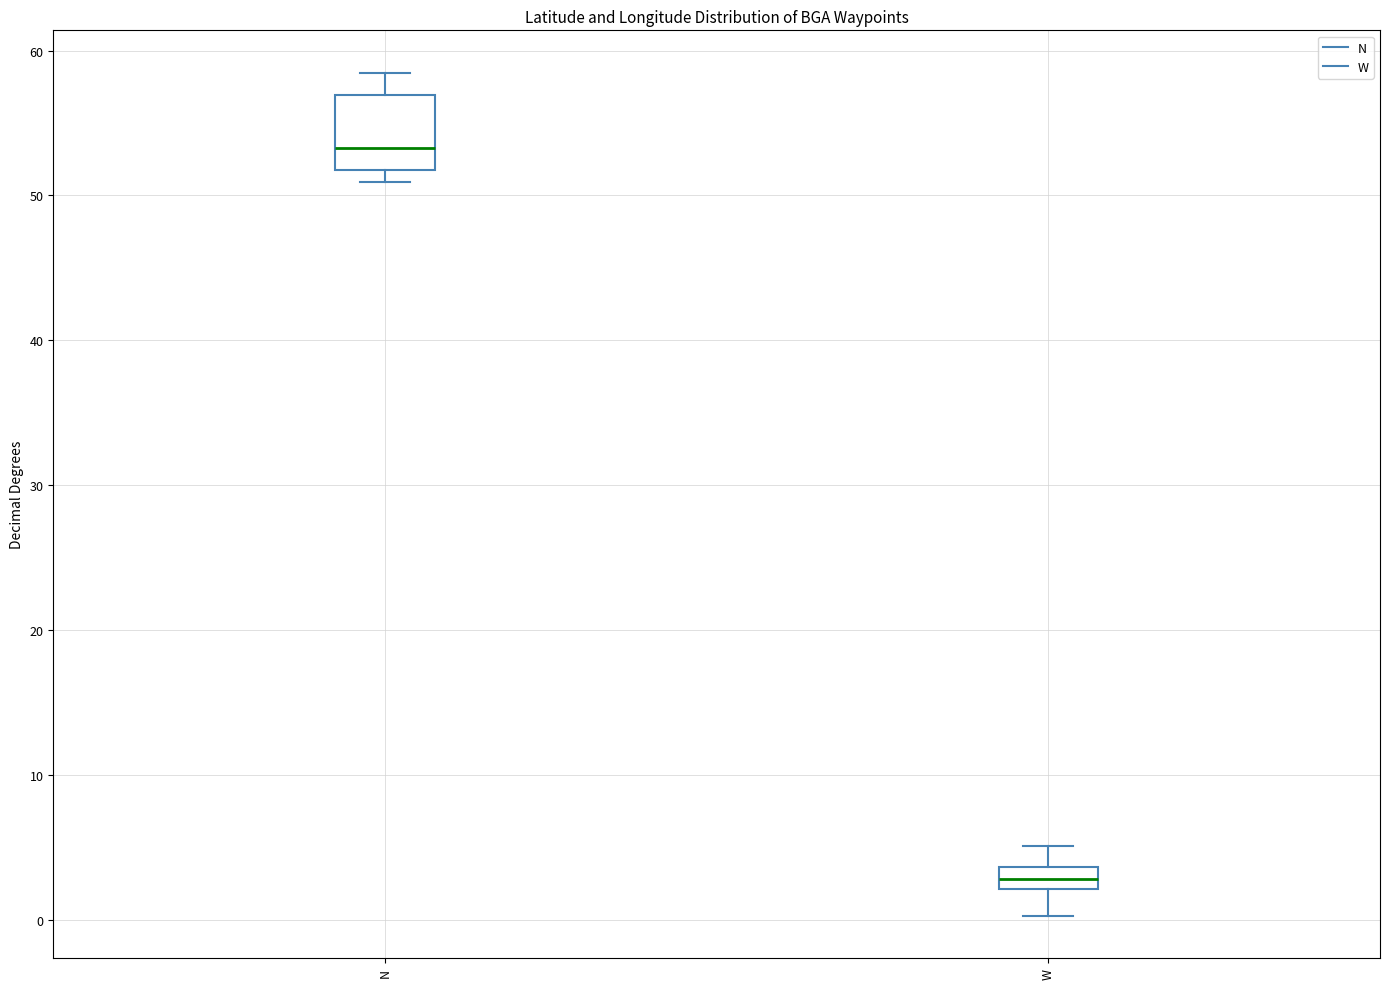

Comparing the boxes themselves (not the whiskers), which one is the tallest?

N